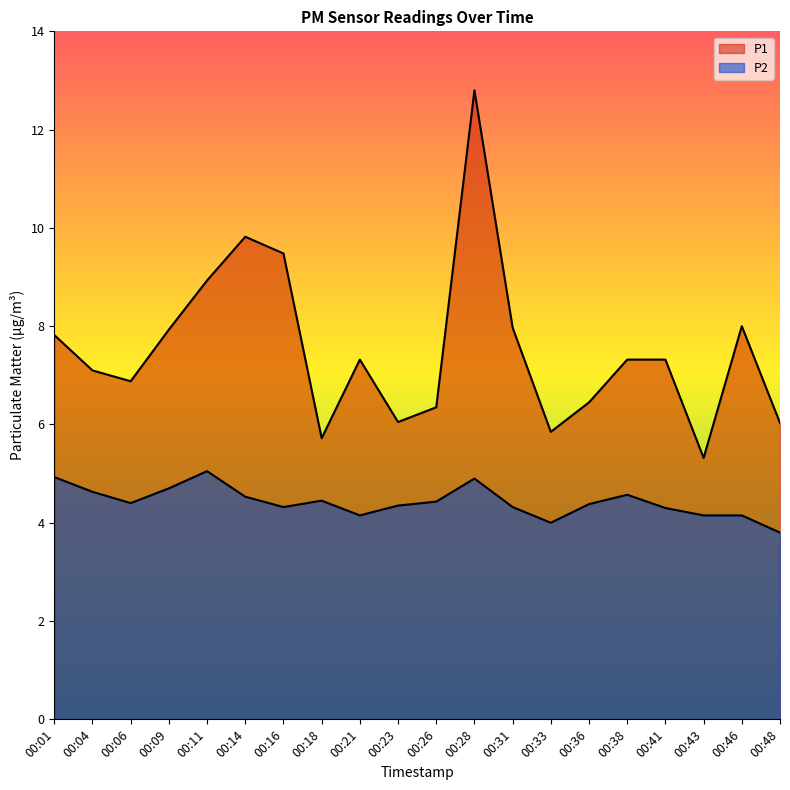

The value of P1 at 00:18 is 8.9. True or false?

False